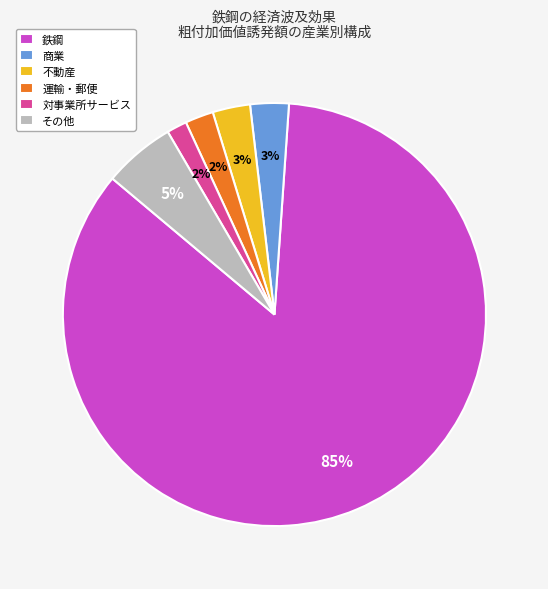

Which category accounts for the majority?

鉄鋼